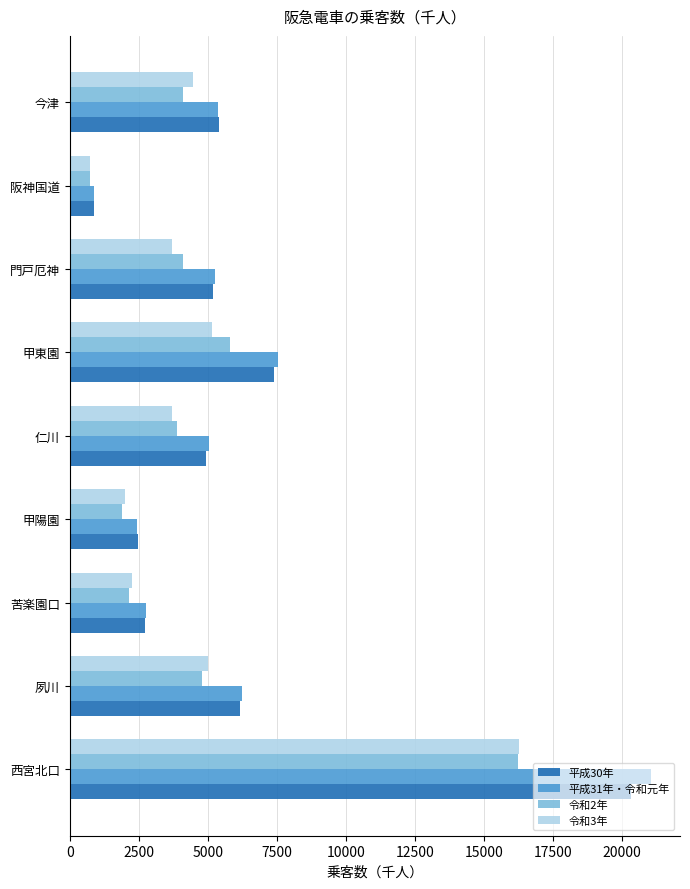

What is the spread (max minus min) of values at 甲東園?

2414.5